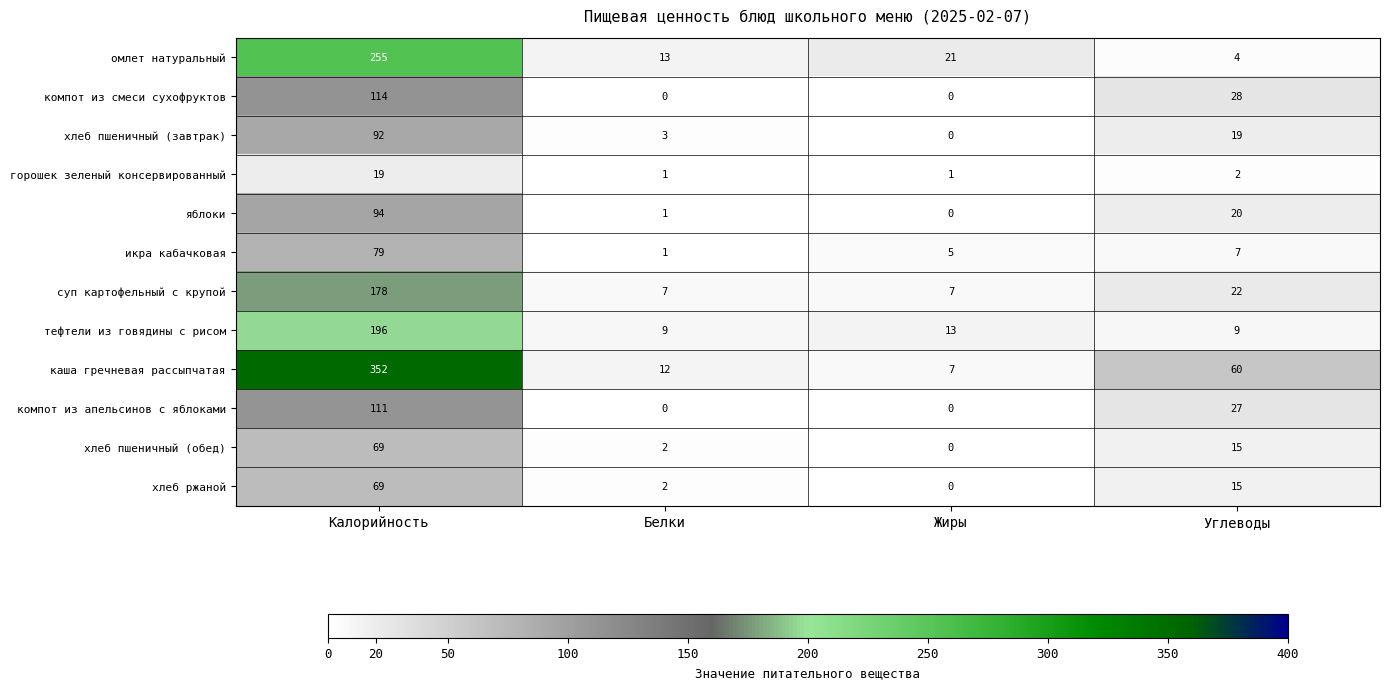

Count the number of data series in this chart.

12